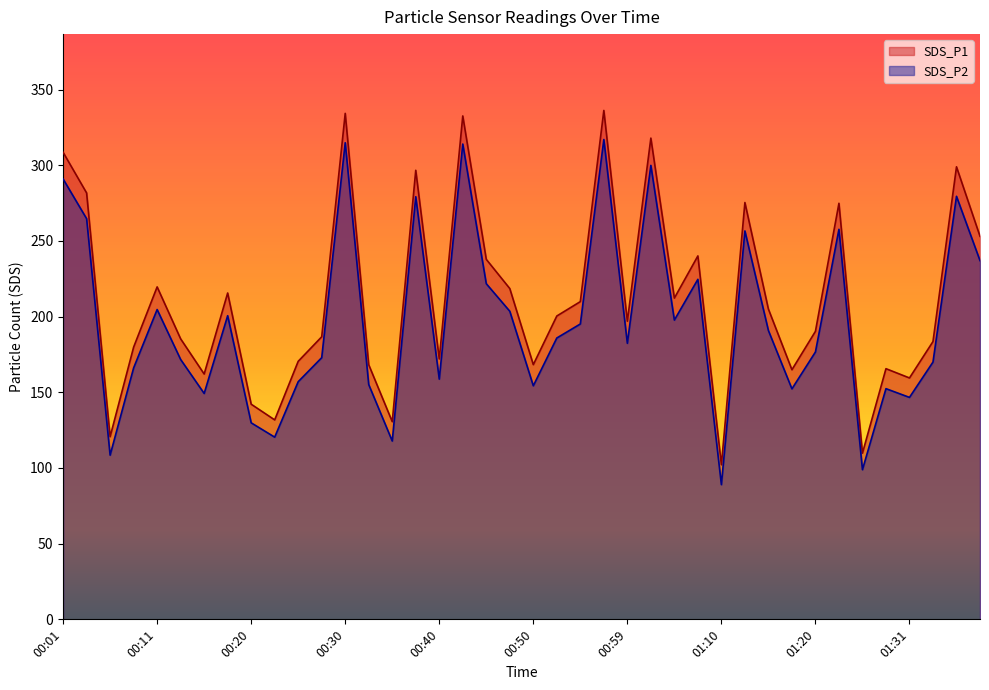

Is the value of SDS_P1 at 00:18 greater than the value of SDS_P2 at 01:13?

No